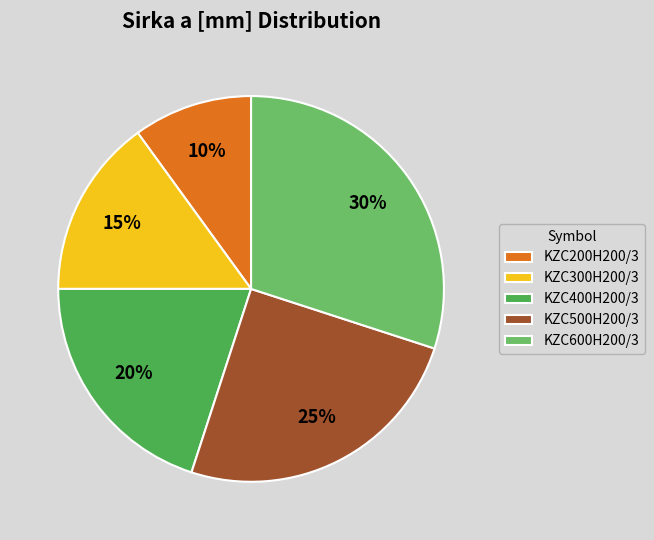

What percentage is the KZC500H200/3 slice, to the nearest percent?

25%